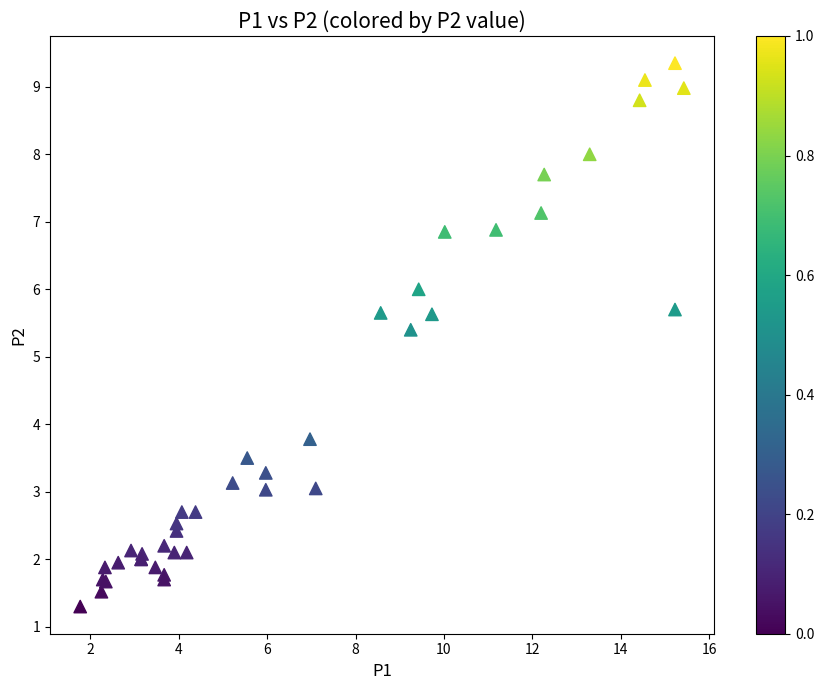

What Y value in the scatter plot is closest to 5?

5.4